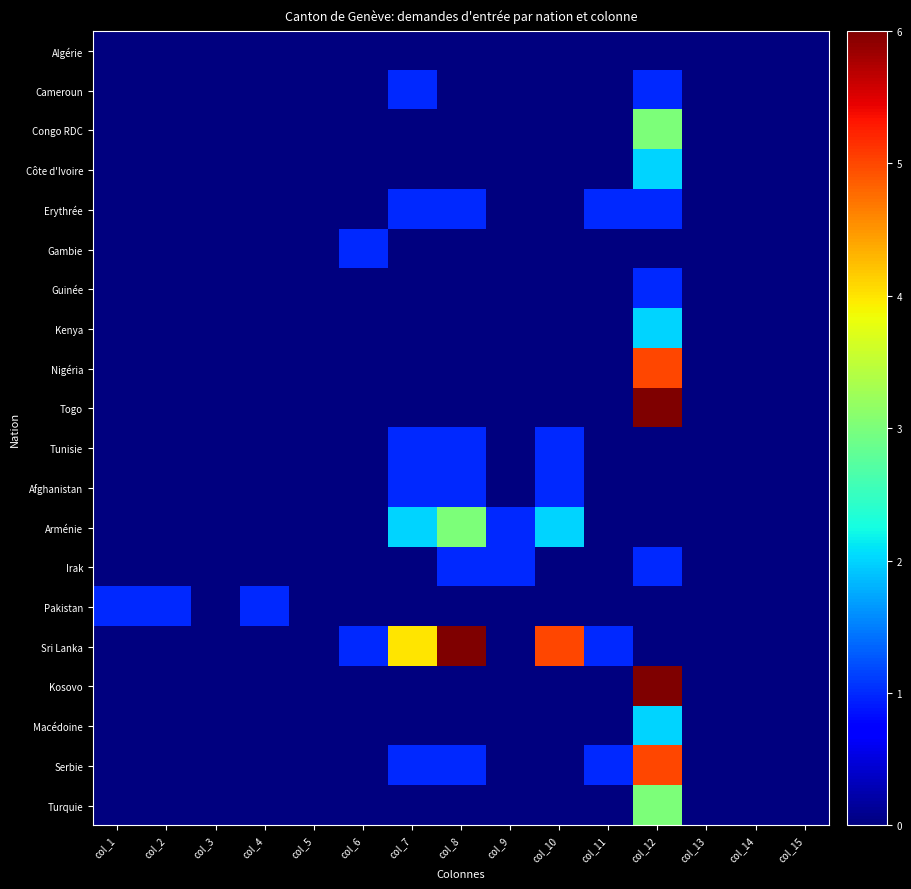

At col_11, list the series in order from largest to smallest.

Erythrée, Sri Lanka, Serbie, Algérie, Cameroun, Congo RDC, Côte d'Ivoire, Gambie, Guinée, Kenya, Nigéria, Togo, Tunisie, Afghanistan, Arménie, Irak, Pakistan, Kosovo, Macédoine, Turquie